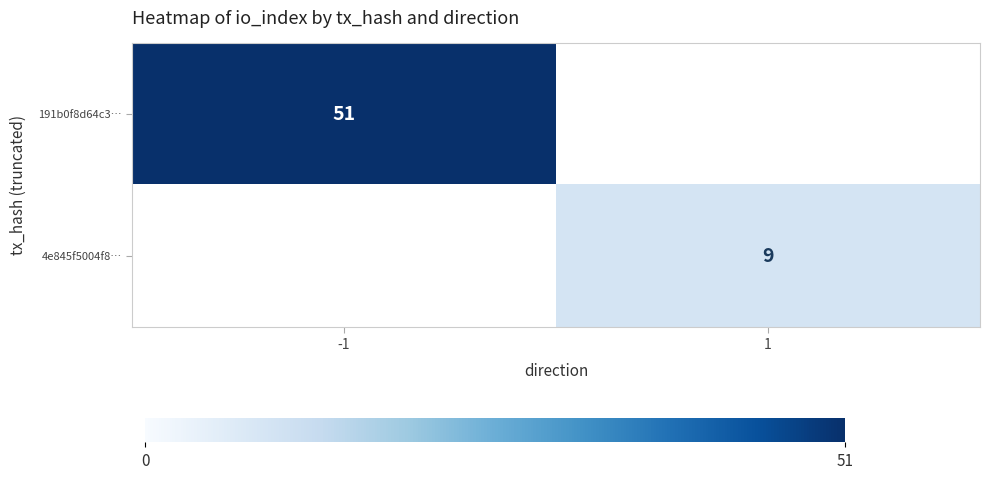

True or false: 4e845f5004f8… has a value of 9 at 1.

True